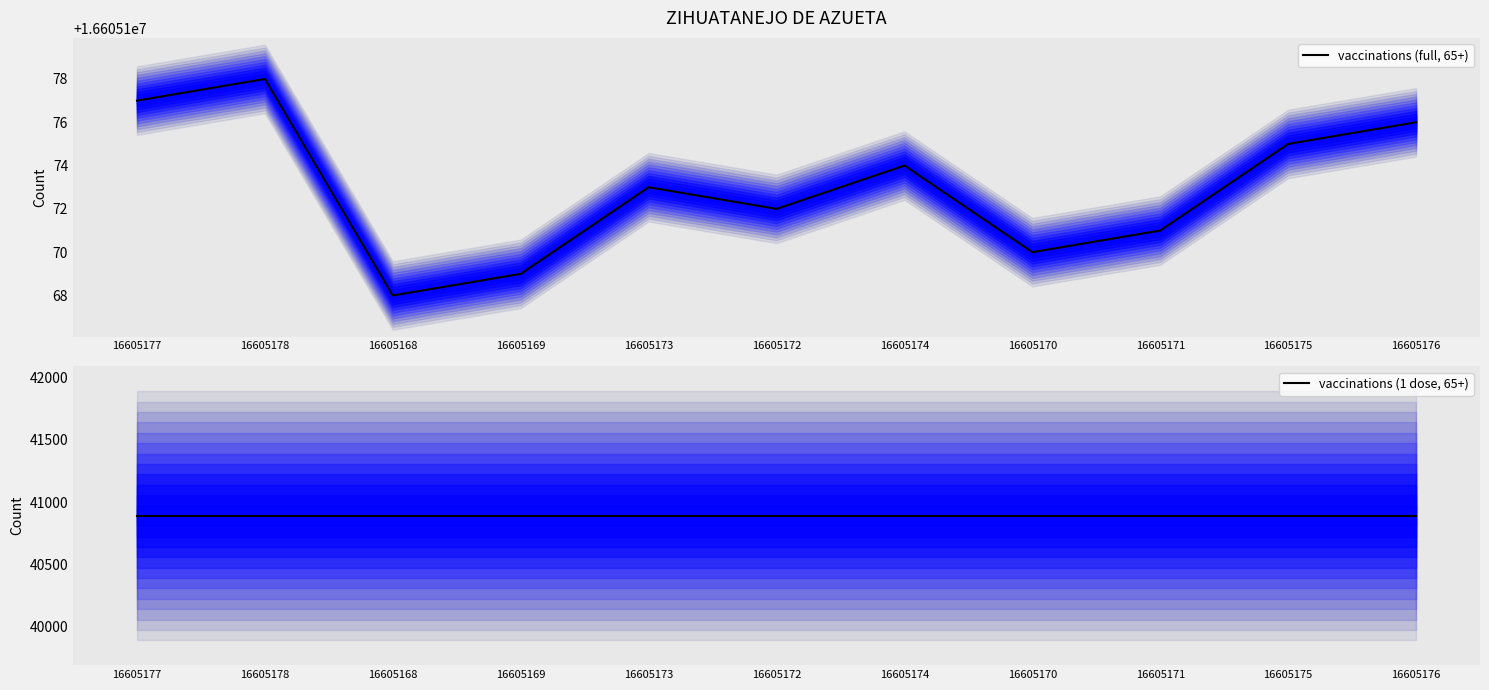

What are all the series names shown in the legend?

vaccinations (full, 65+), vaccinations (1 dose, 65+)